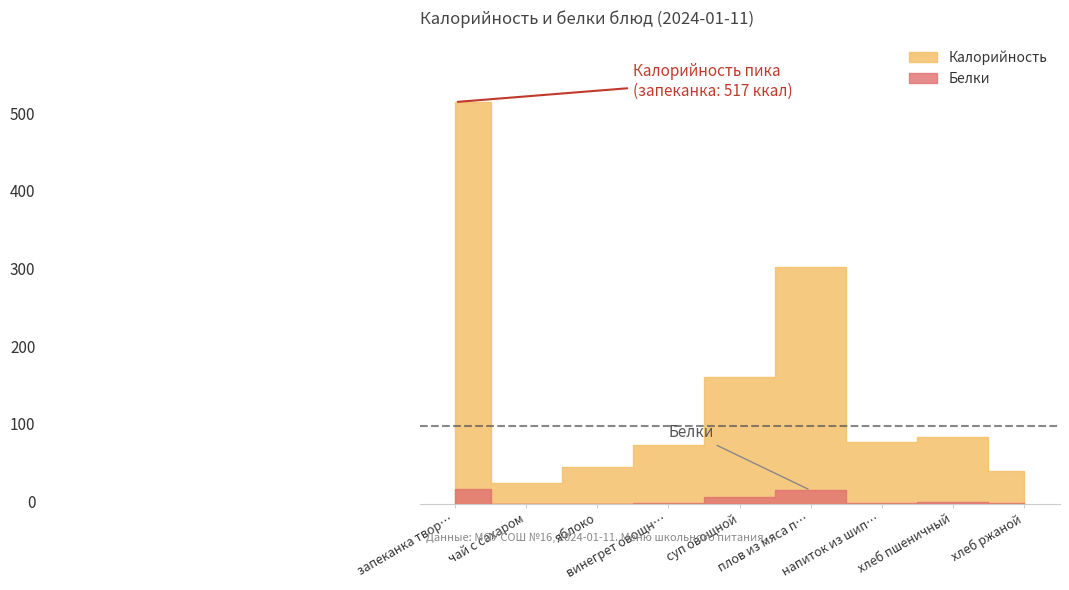

At which category is the sum across all series the highest?

запеканка творожная